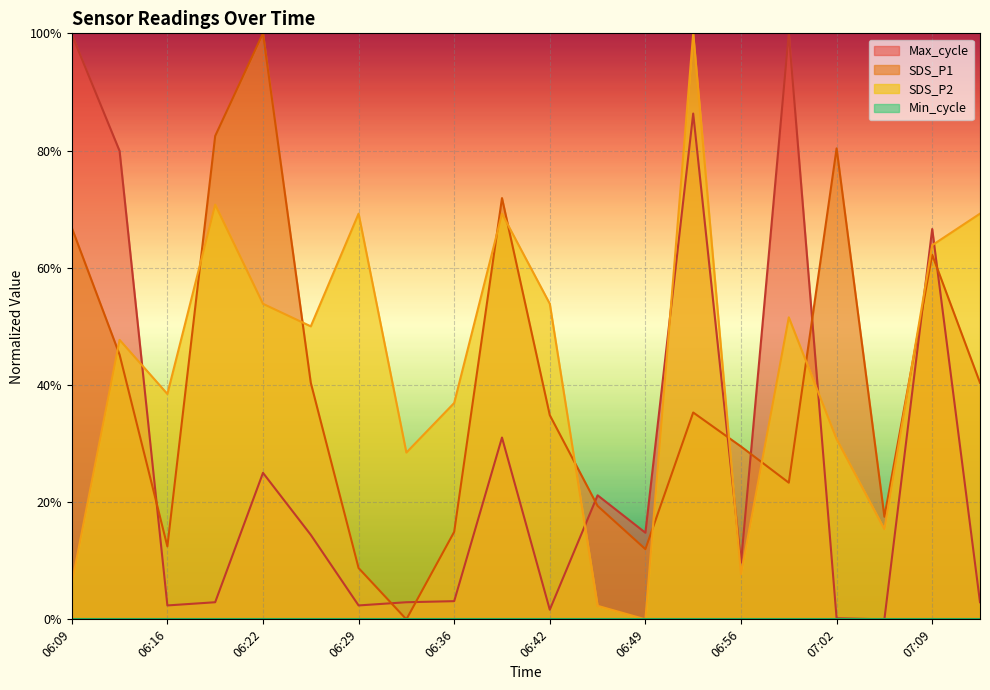

Does the chart display data point markers on the line(s)?

No